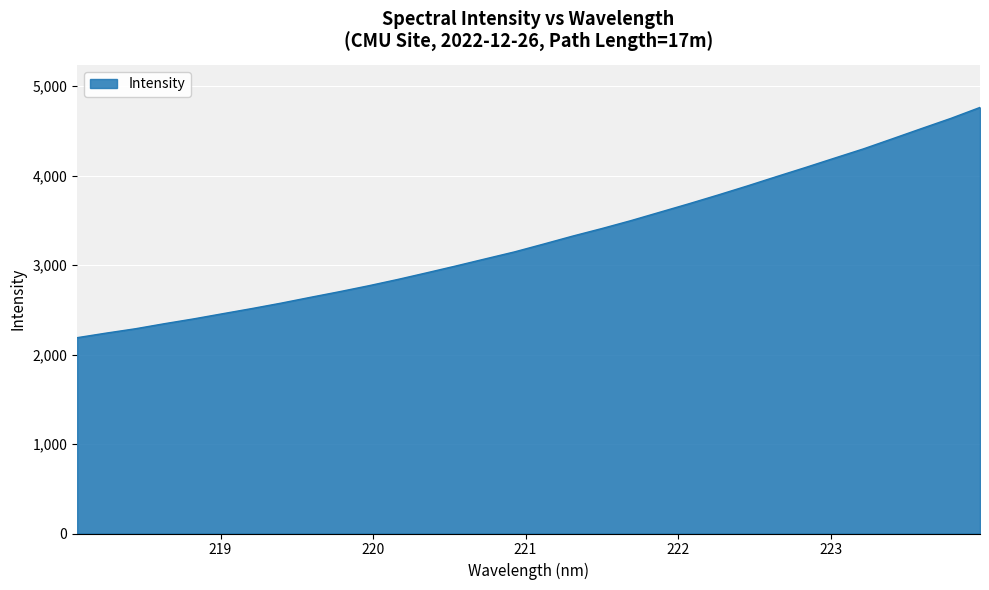

How many lines are shown in the chart?

1